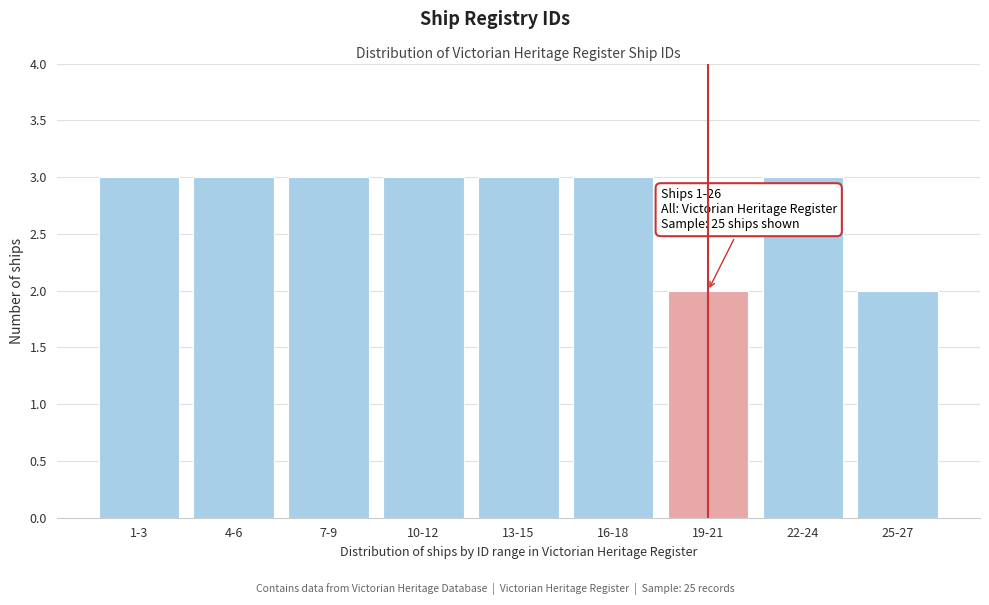

Reading left to right, what are all the values shown in this chart?

3	3	3	3	3	3	2	3	2